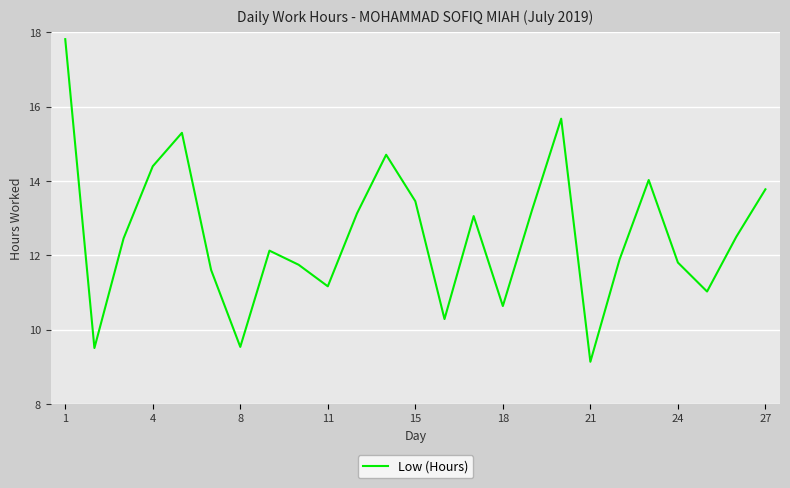

What is the minimum value shown in the chart?

9.1